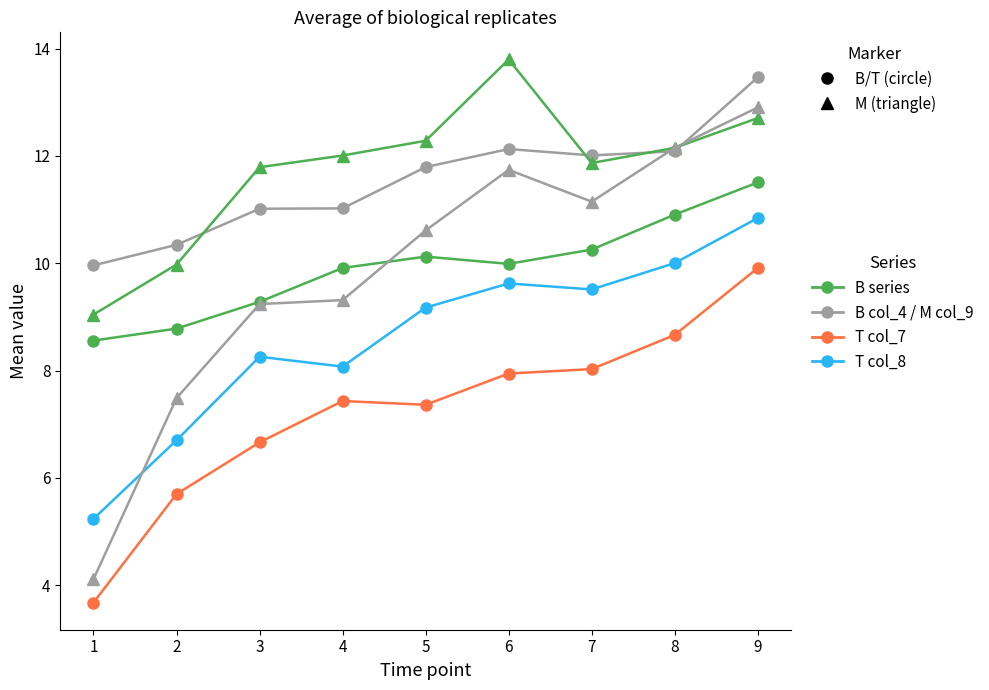

At which category is the sum across all series the highest?

9